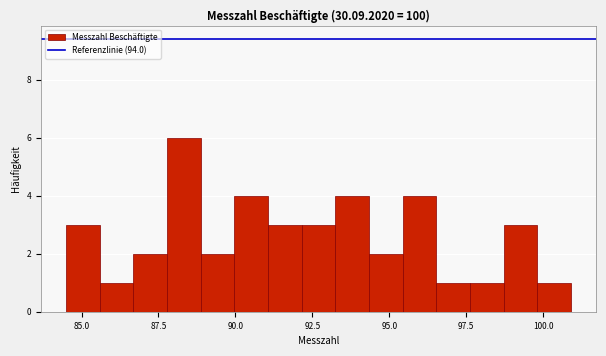

Around what value on the x-axis is the tallest bar? Give the approximate position of its centre, as read against the axis.

88.5